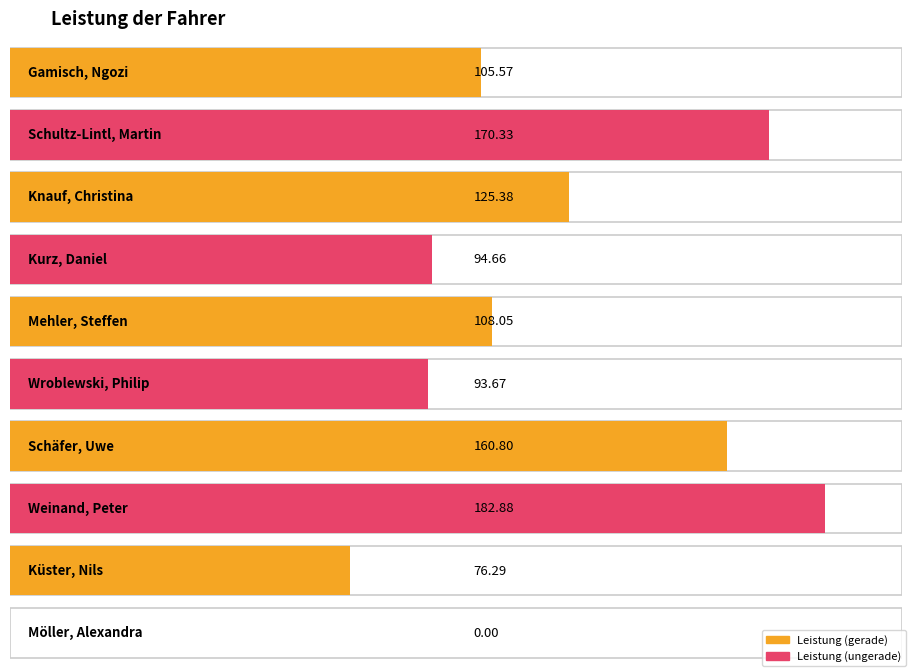

Approximately how many times larger is the value at Wroblewski, Philip compared to Kurz, Daniel?

1.0